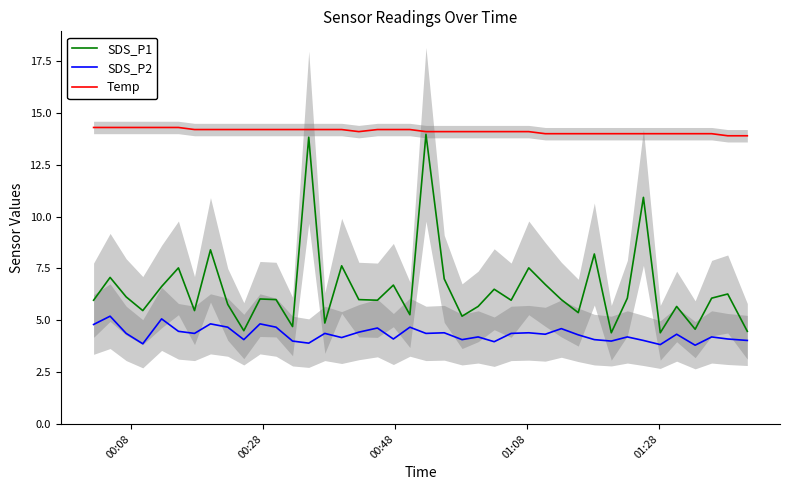

Is this an area chart (filled region under the line)?

No